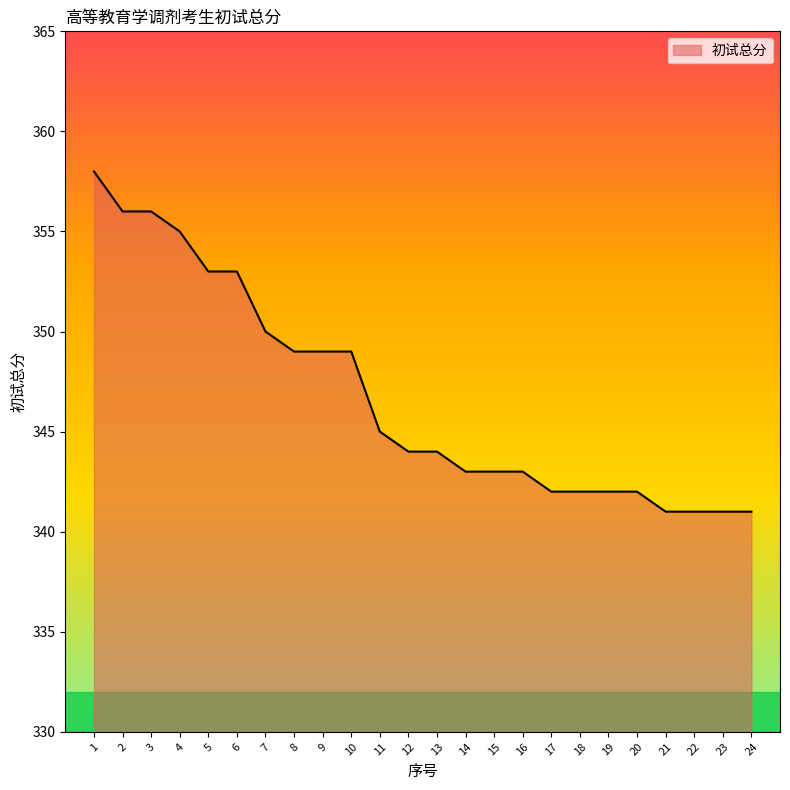

True or false: the data shows 237 at 16.

False